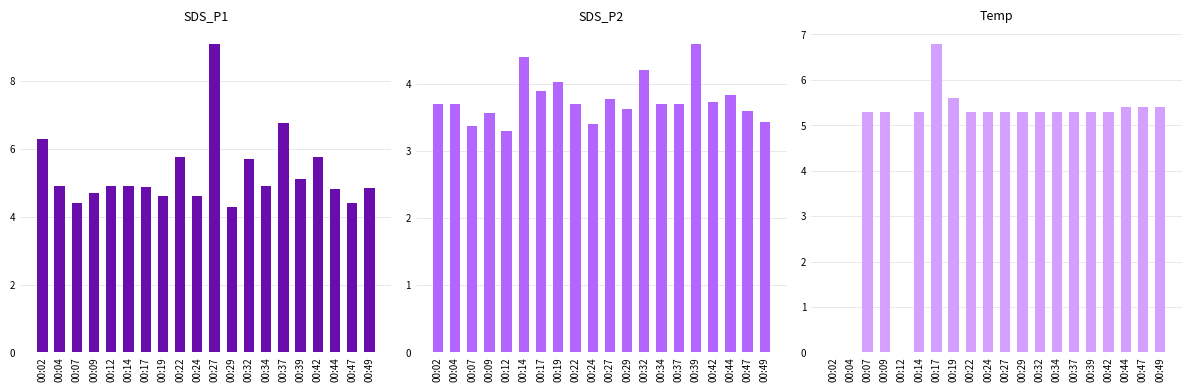

Rank the series by their maximum value, from highest to lowest.

SDS_P1, Temp, SDS_P2